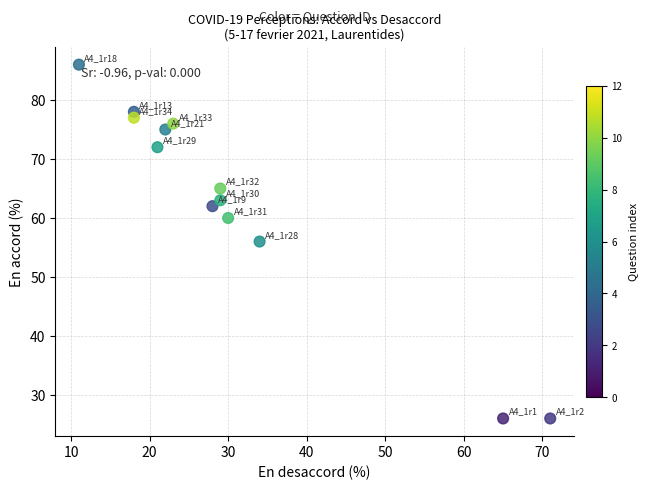

What is the range of Y values (max minus min)?

60